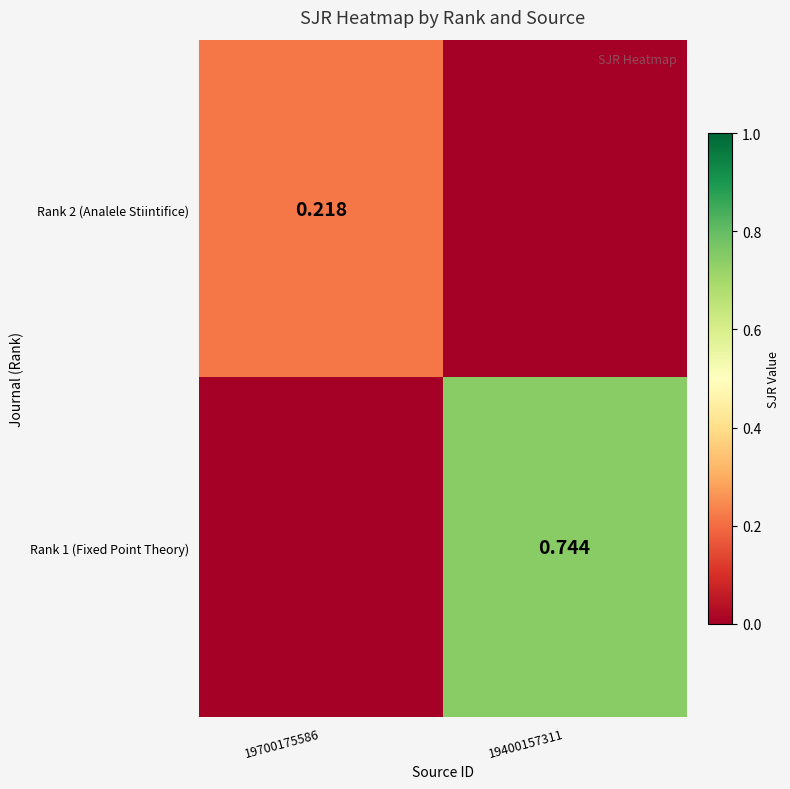

Is the value of Rank 1 (Fixed Point Theory) at 19400157311 greater than the value of Rank 2 (Analele Stiintifice) at 19700175586?

Yes